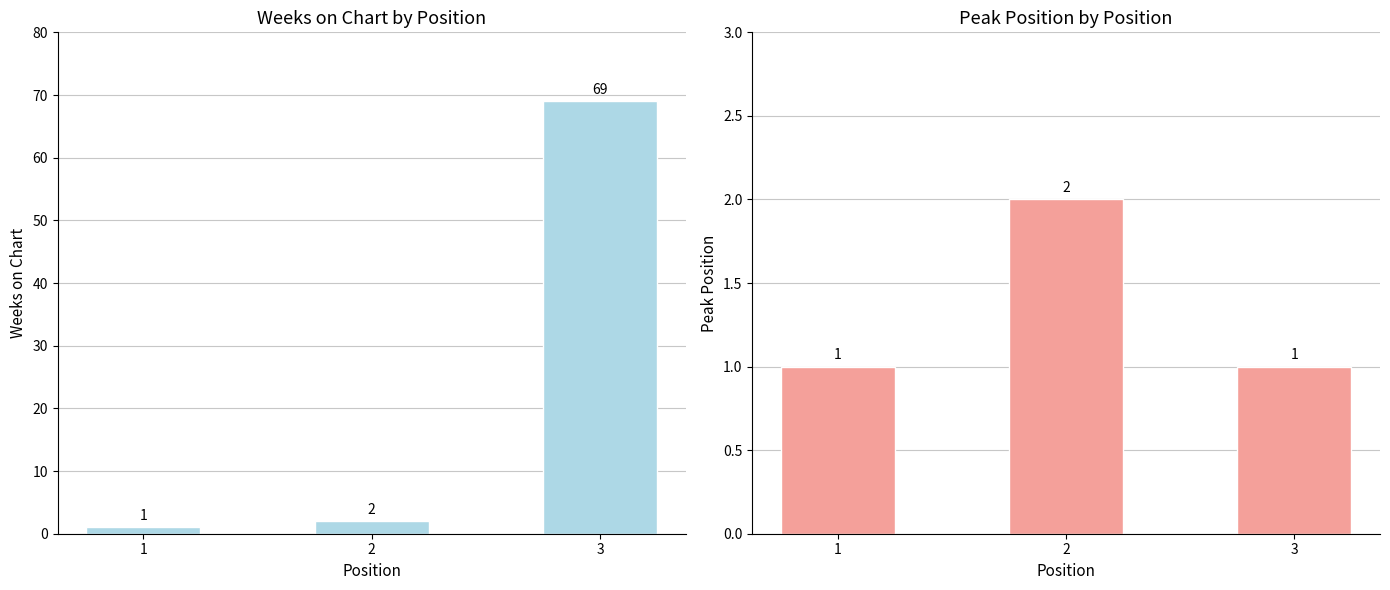

How many values in the Peak Position series exceed 1?

1